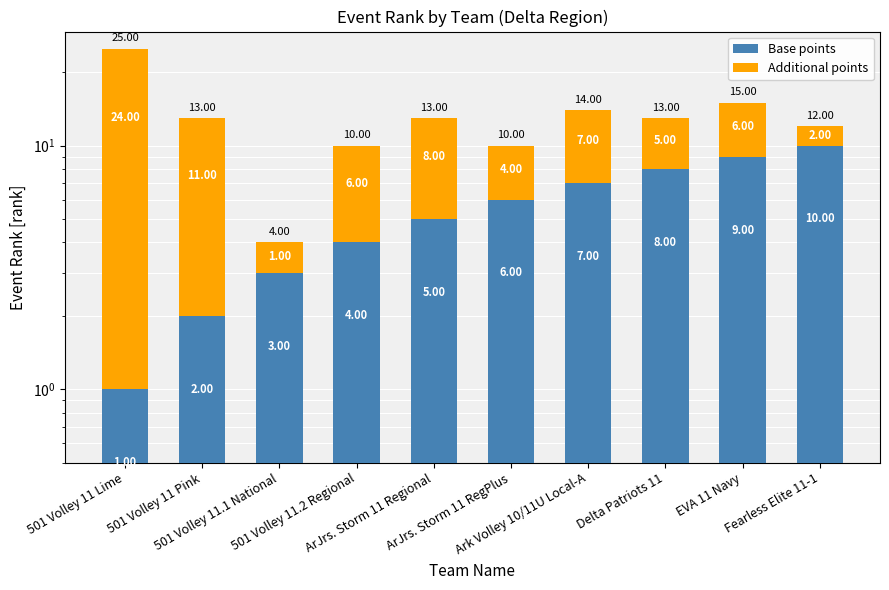

How many categories are shown in the chart?

10